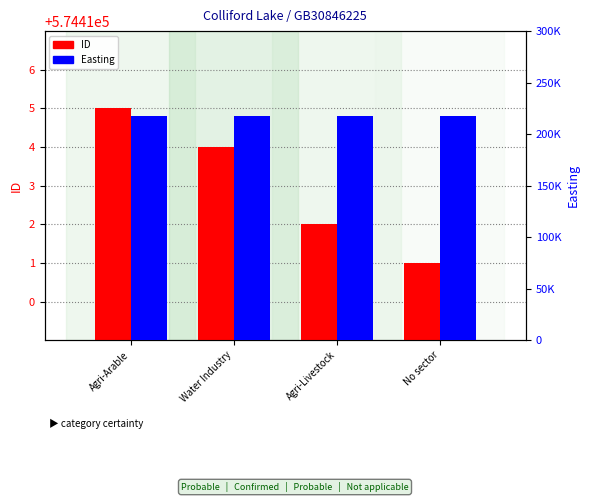

Which label corresponds to the largest value in the chart?

Agri-Arable